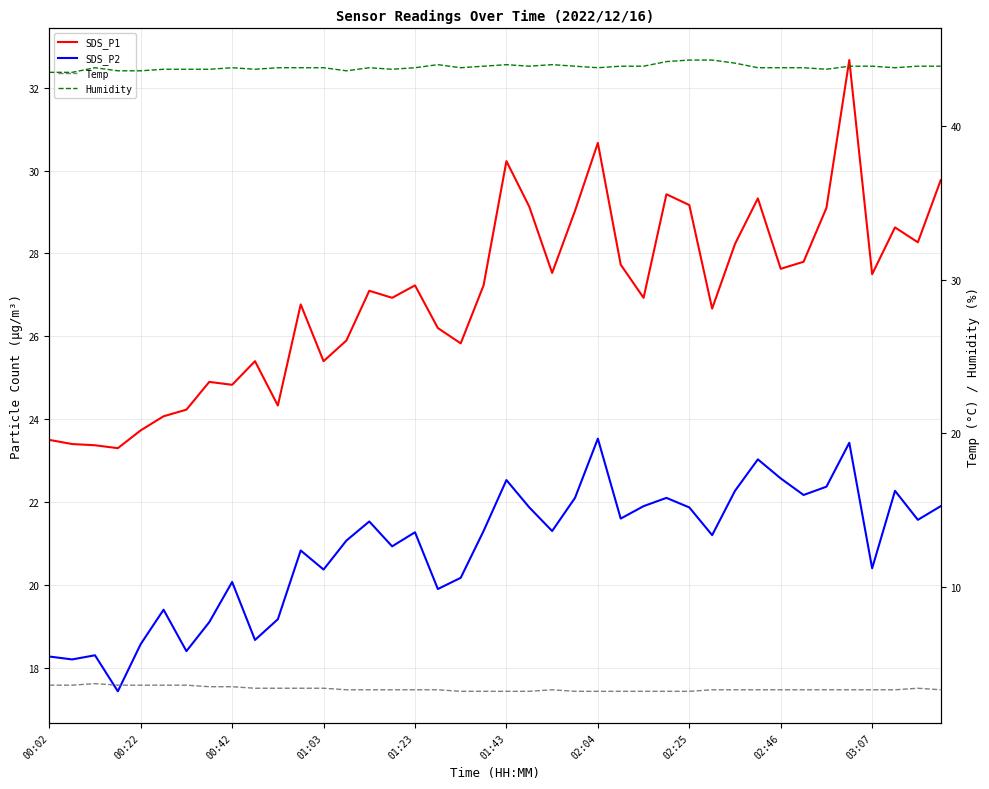

What position from the left is 29?

30